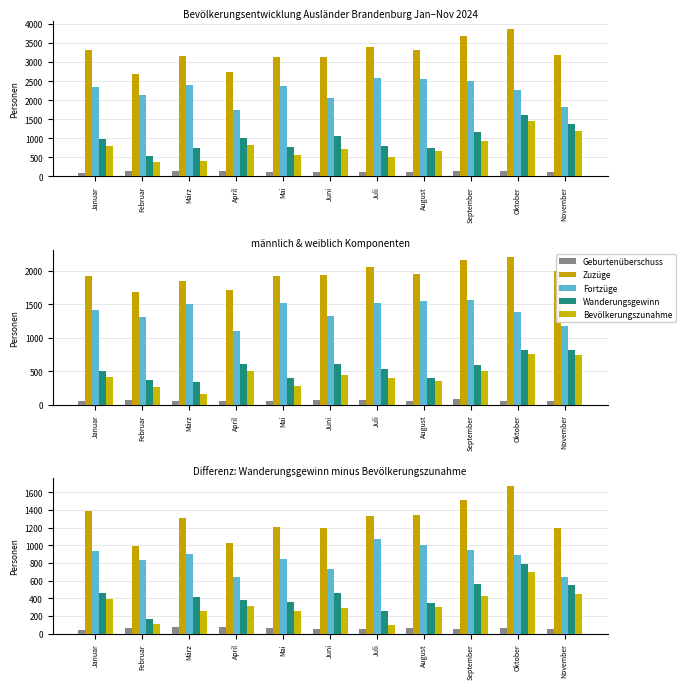

True or false: Zuzüge has a value of 522 at November.

False